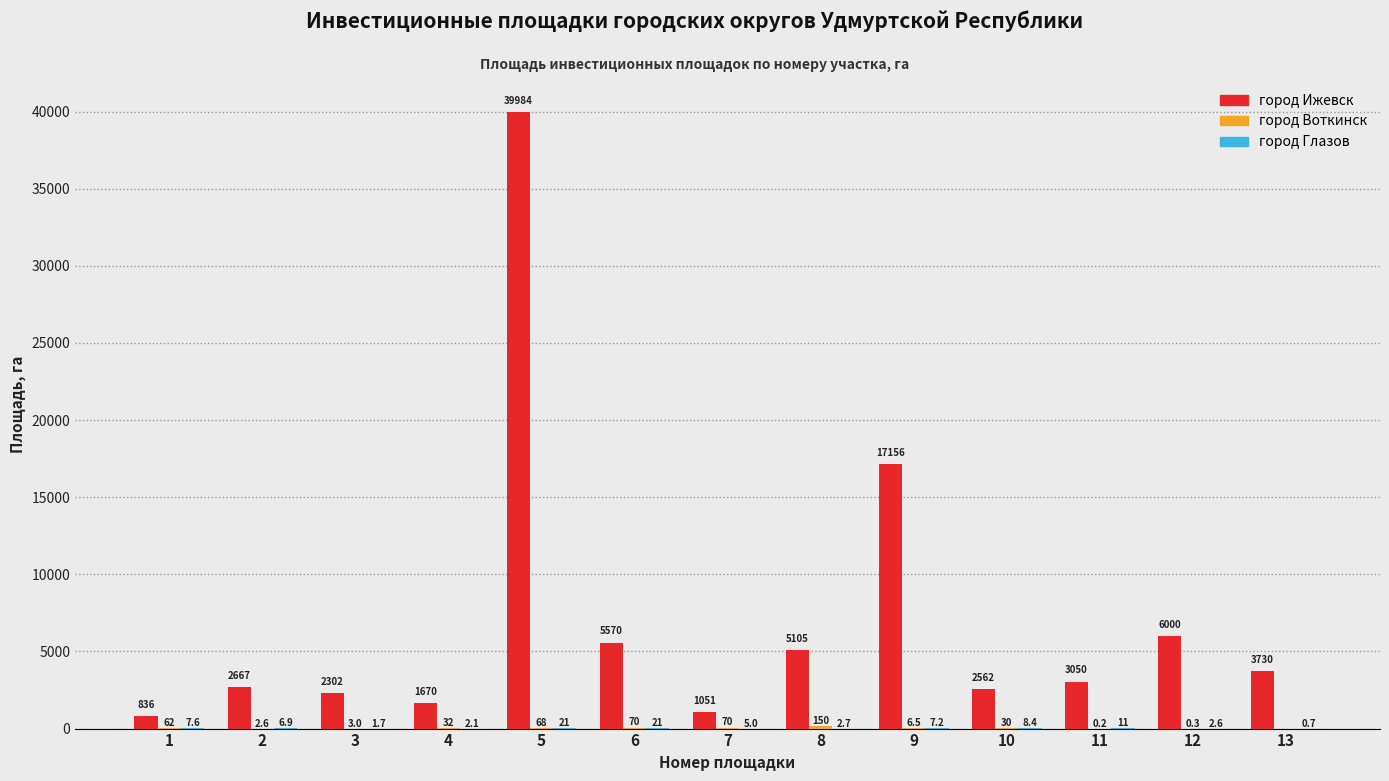

What is the total value across all series at 10?

2600.4